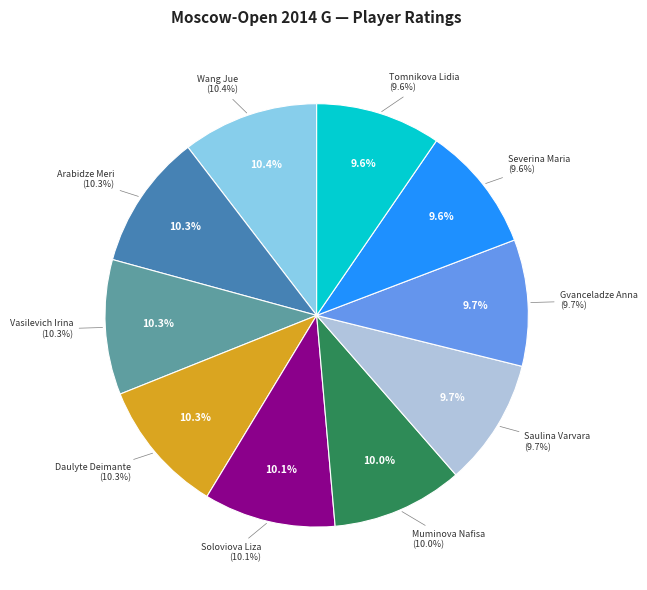

Does Daulyte Deimante account for over 50% of the chart?

No